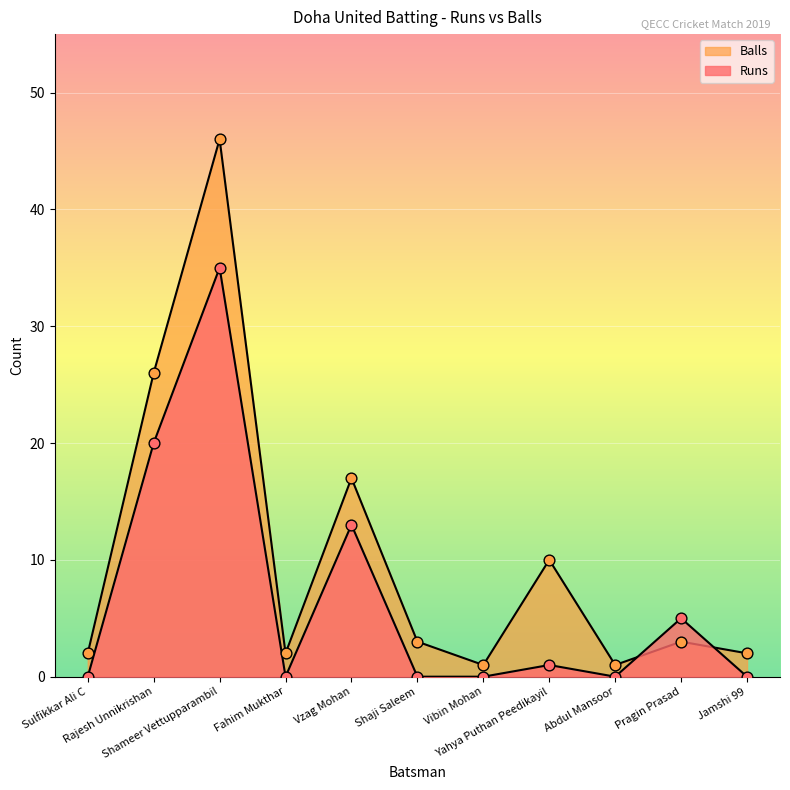

Which series contains the highest Y value?

Balls